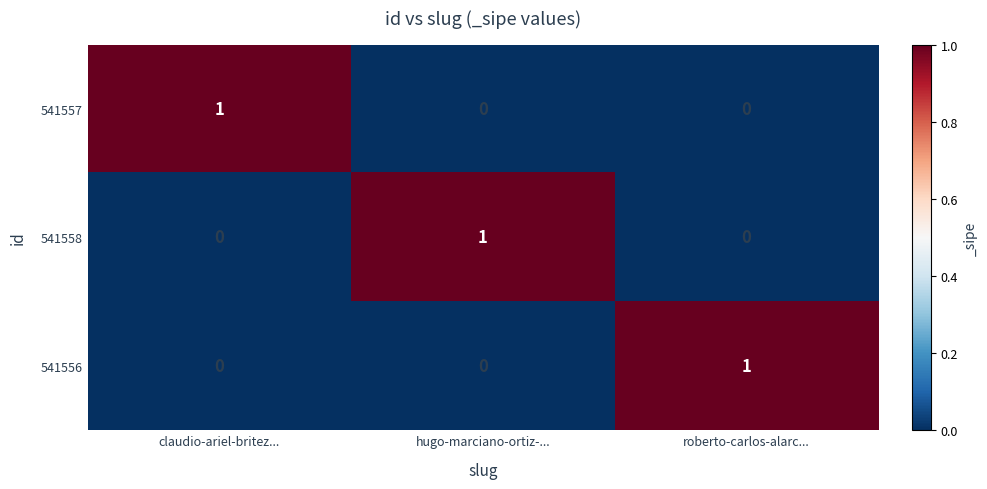

What is the total value across all series at roberto-carlos-alarc...?

1